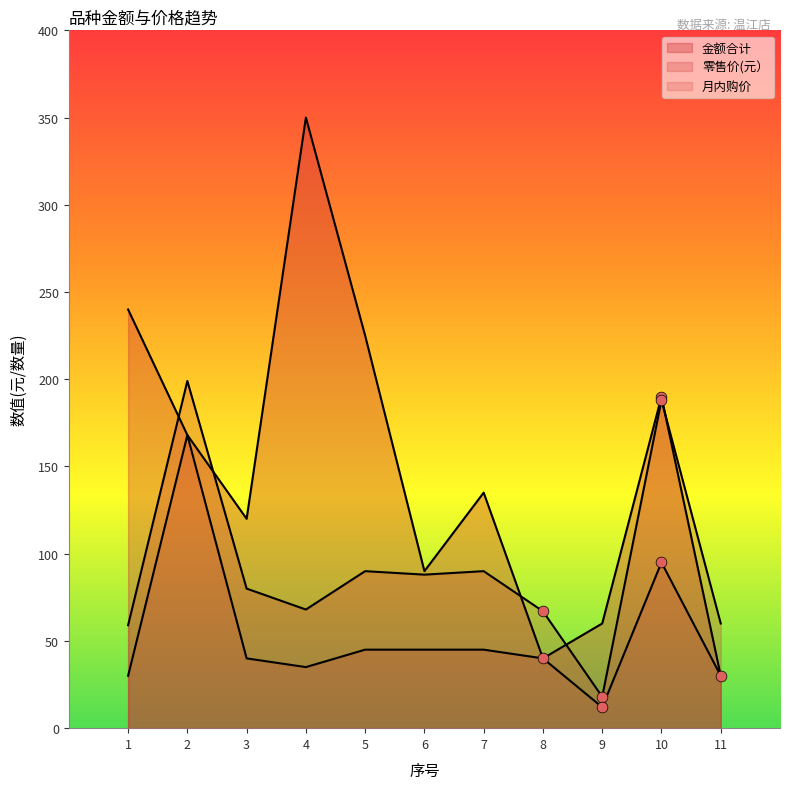

Which series contains the lowest Y value?

月内购价